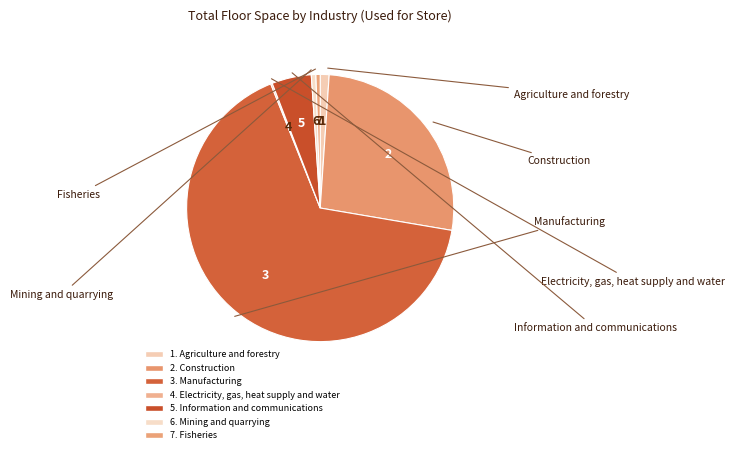

Rank the categories by value from lowest to highest.

Electricity, gas, heat supply and water, Fisheries, Mining and quarrying, Agriculture and forestry, Information and communications, Construction, Manufacturing